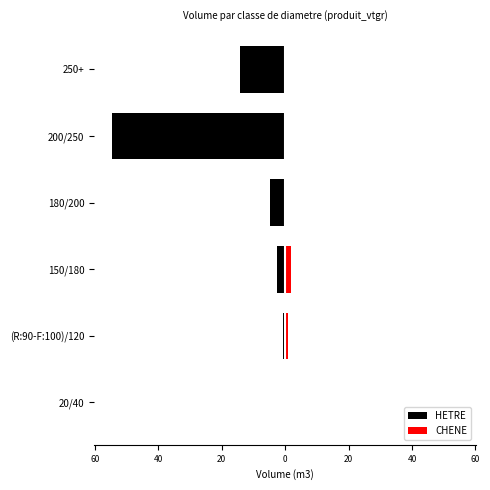

How many bars are there in total?

12